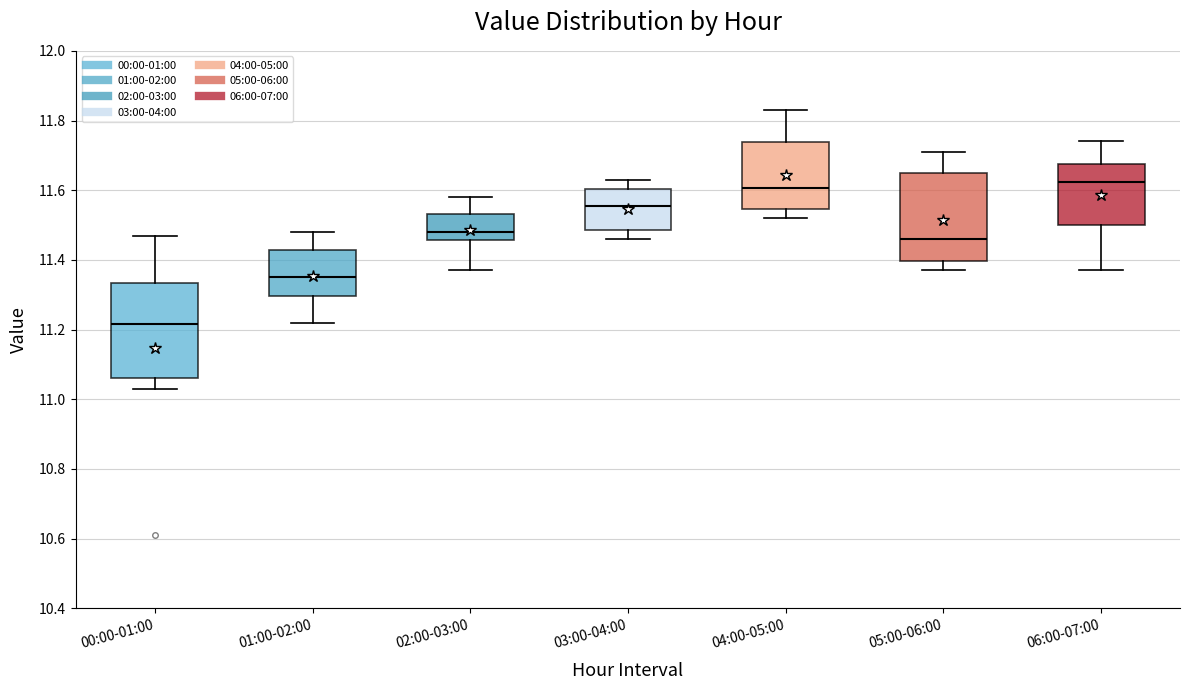

Reading left to right, transcribe this box plot: for each box, give where its median line is, the range the box spans, and where its two whiskers end, as read against the y-axis. The values are not printed on the chart, so give them approximately, as read against the axis.

00:00-01:00: median 11.22, box 11.06 to 11.34, whiskers 11.04 to 11.48
01:00-02:00: median 11.36, box 11.30 to 11.42, whiskers 11.22 to 11.48
02:00-03:00: median 11.48, box 11.46 to 11.54, whiskers 11.38 to 11.58
03:00-04:00: median 11.56, box 11.48 to 11.60, whiskers 11.46 to 11.64
04:00-05:00: median 11.60, box 11.54 to 11.74, whiskers 11.52 to 11.84
05:00-06:00: median 11.46, box 11.40 to 11.66, whiskers 11.38 to 11.72
06:00-07:00: median 11.62, box 11.50 to 11.68, whiskers 11.38 to 11.74